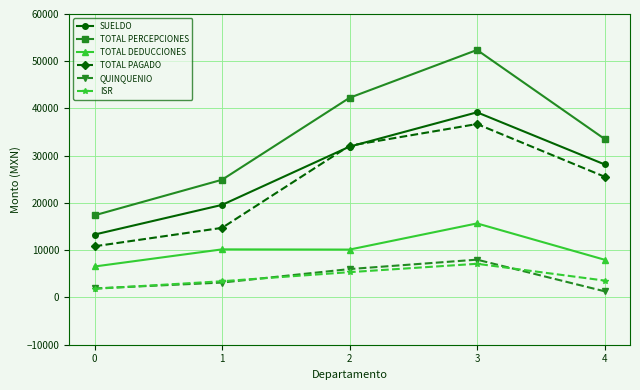

How many lines are shown in the chart?

6